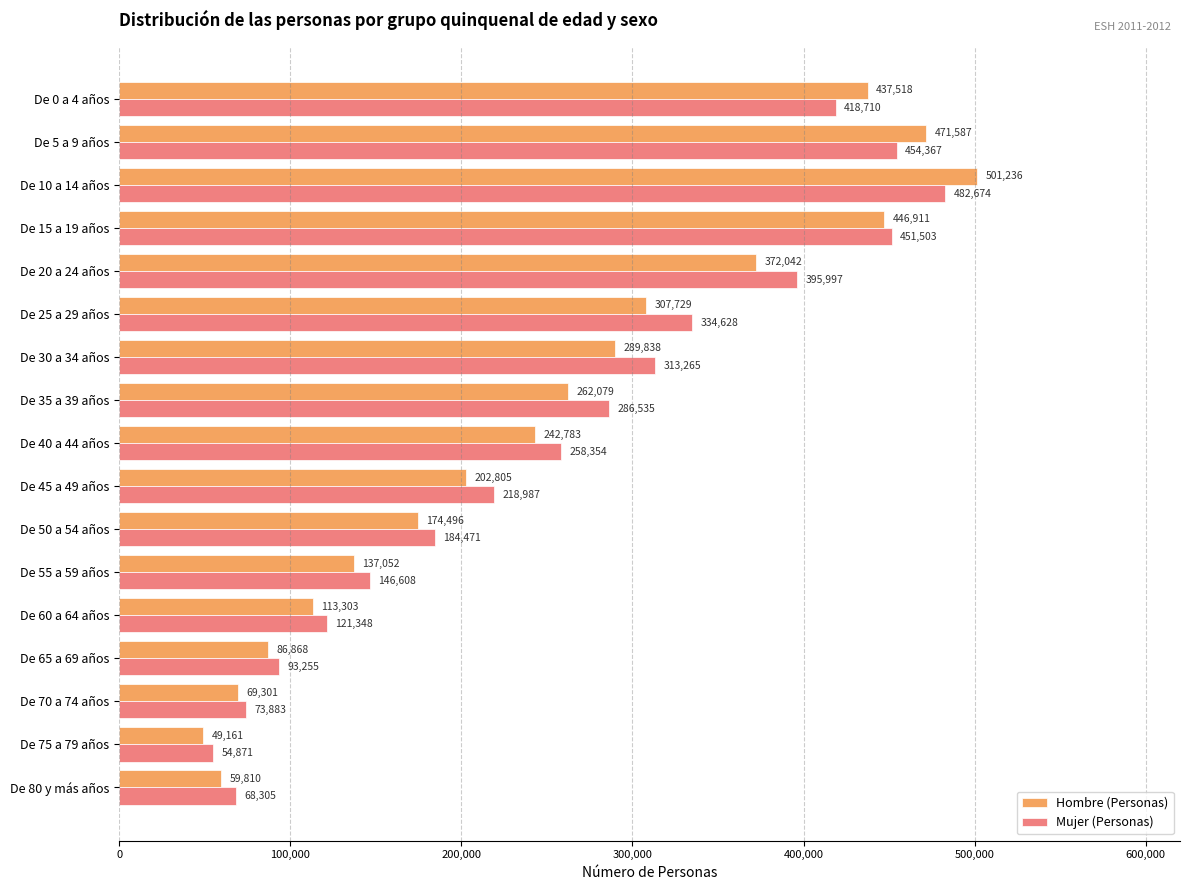

How many data points does each series have?

17